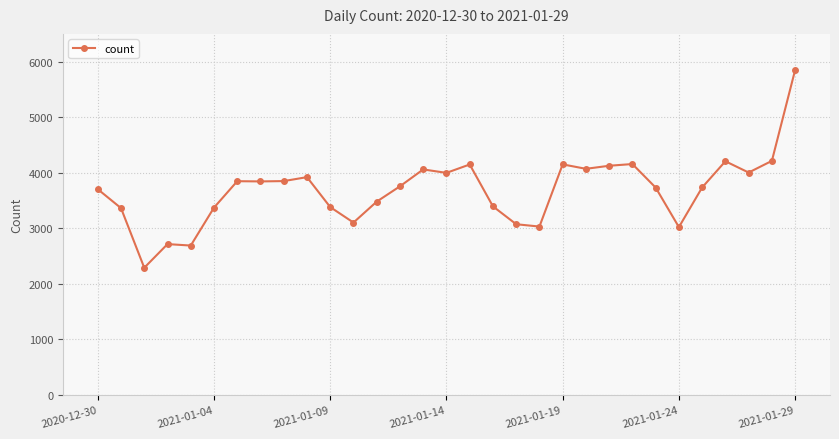

What is the value of the 19th point from the left?

3072